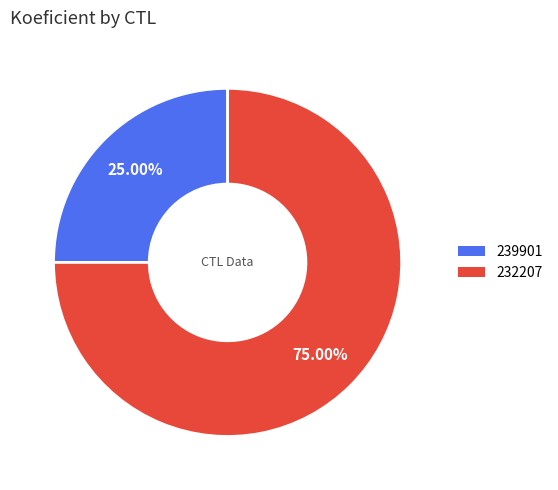

Between 239901 and 232207, which is larger?

232207